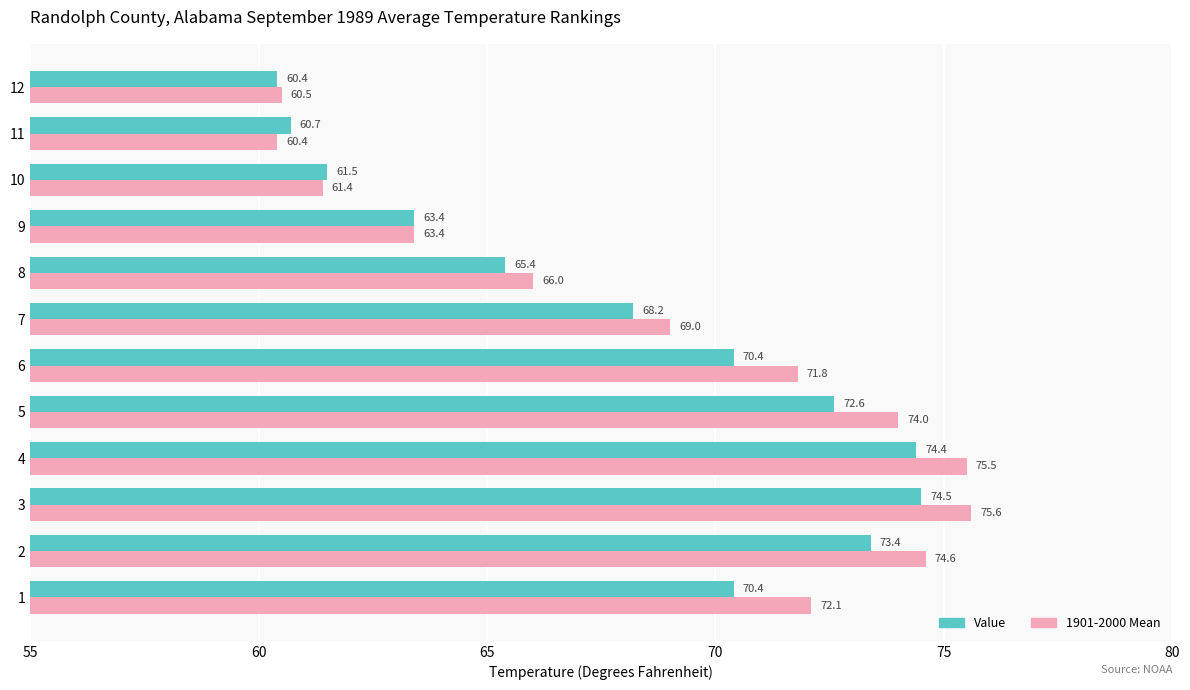

Which series has the widest spread of values?

1901-2000 Mean